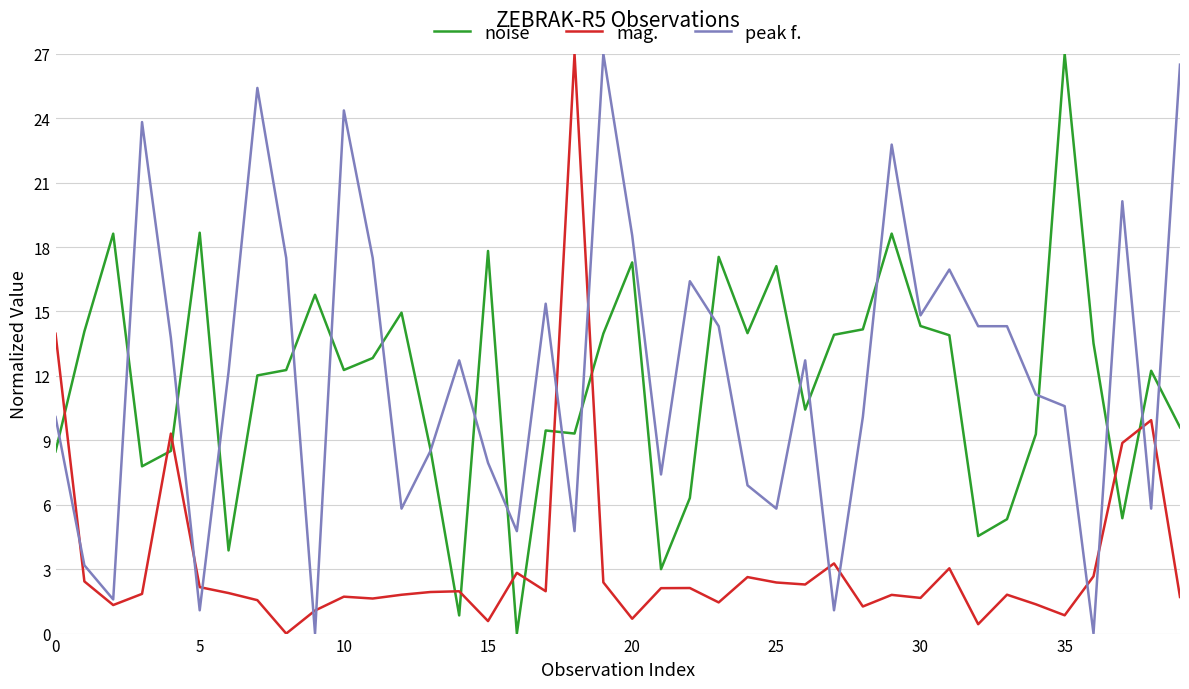

What is the maximum value for noise?

27.0